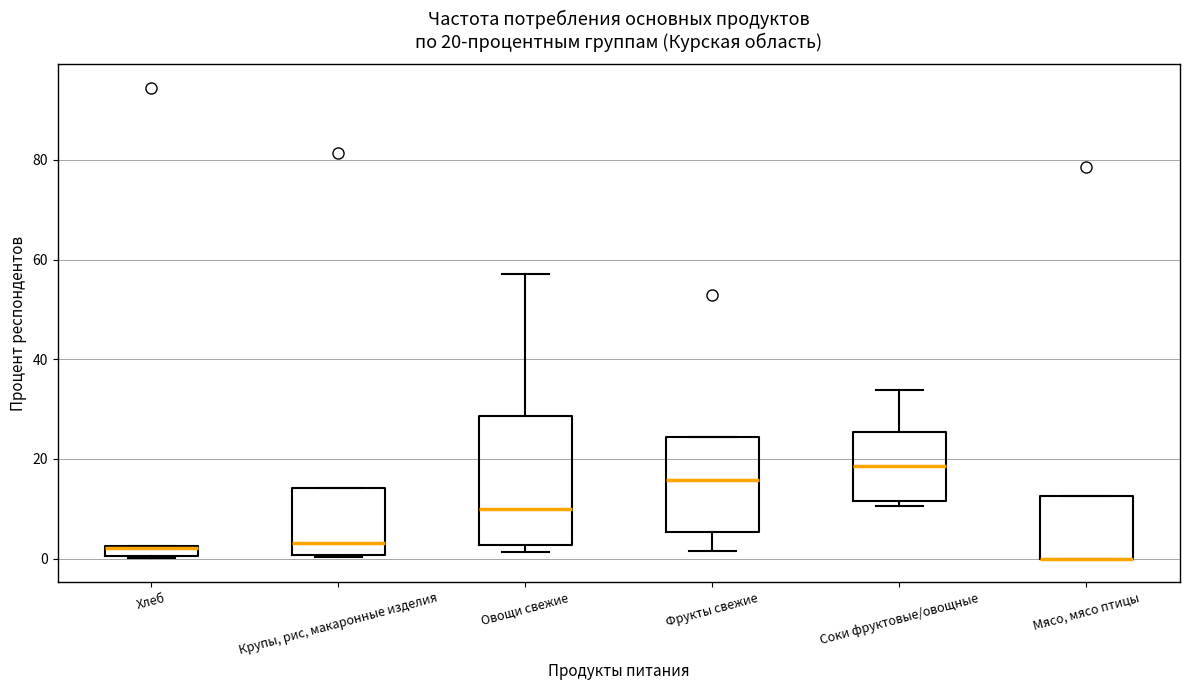

Which box is the tallest, from its lower edge to its upper edge?

Овощи свежие